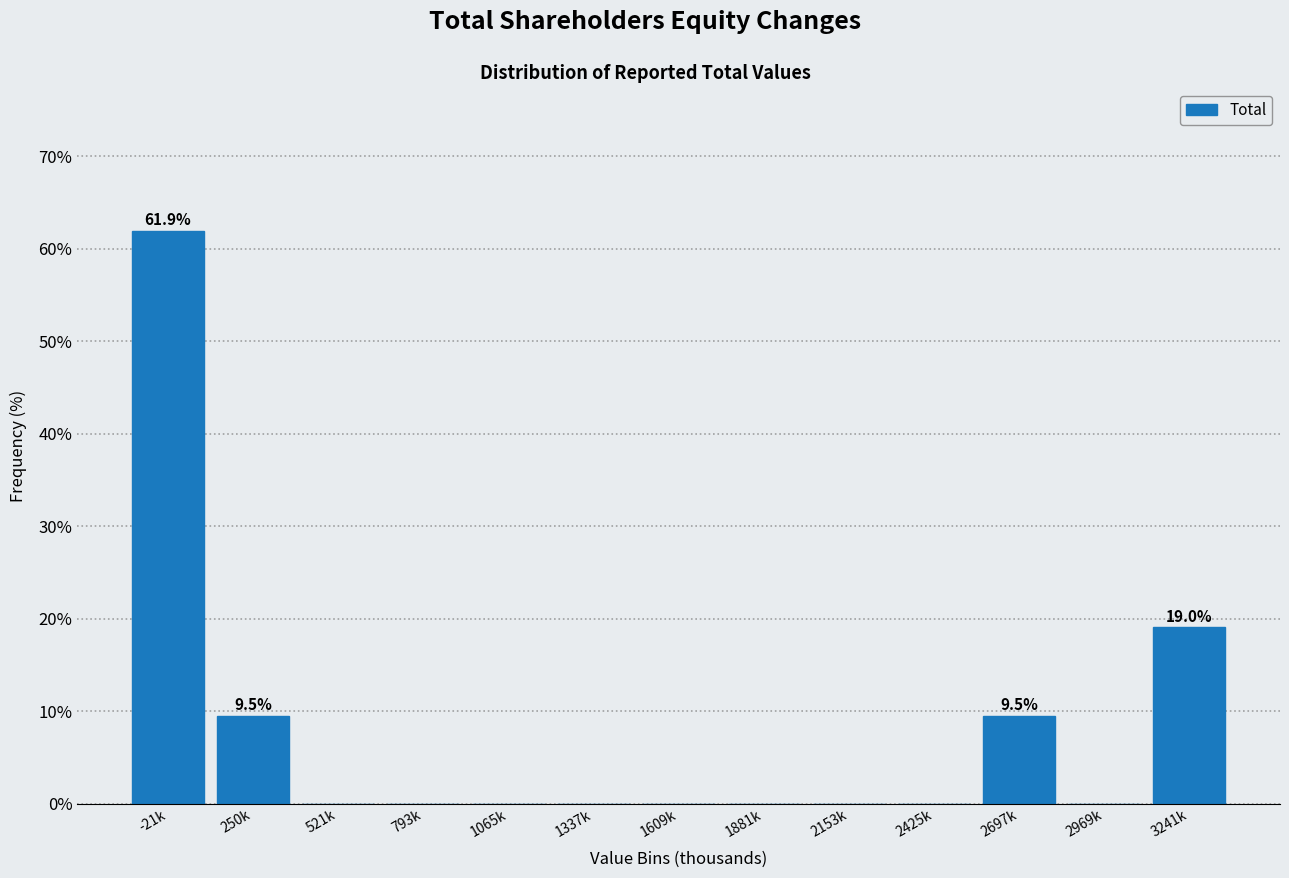

Reading left to right, list all the values displayed in this chart.

-21k=61.9	250k=9.5	521k=0.0	793k=0.0	1065k=0.0	1337k=0.0	1609k=0.0	1881k=0.0	2153k=0.0	2425k=0.0	2697k=9.5	2969k=0.0	3241k=19.0